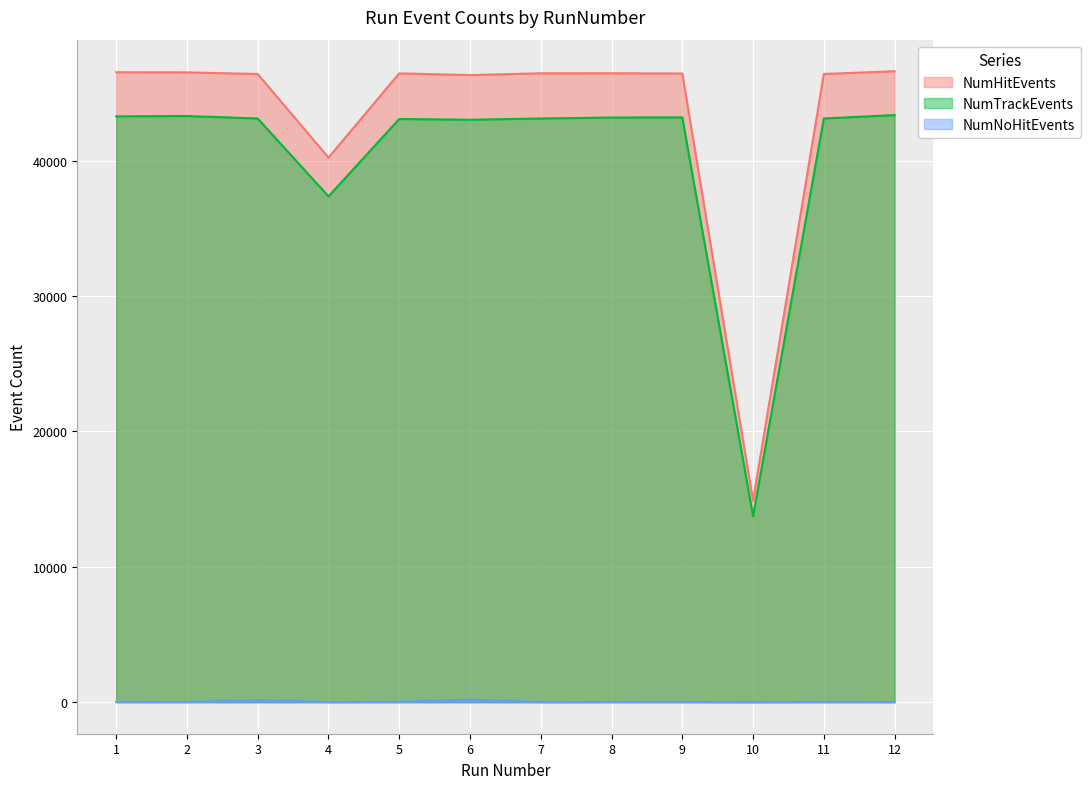

What is the value of the NumHitEvents point at the 12th from the left?

46614